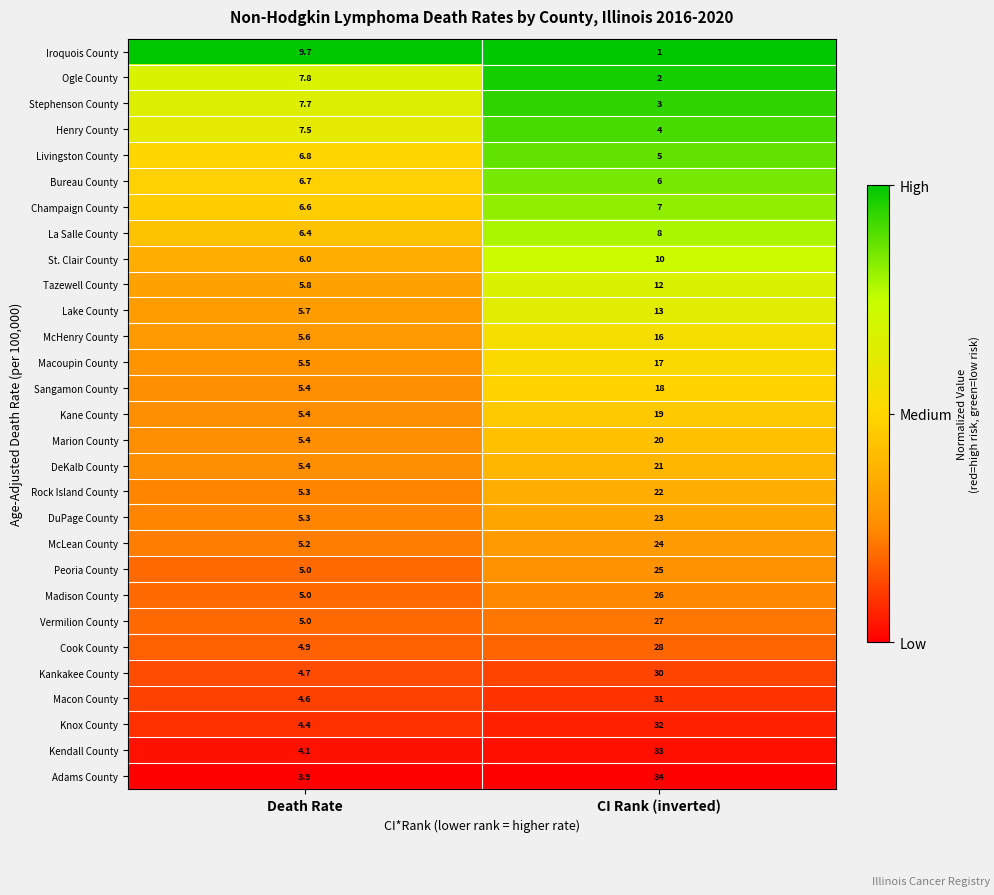

Count the number of data series in this chart.

29